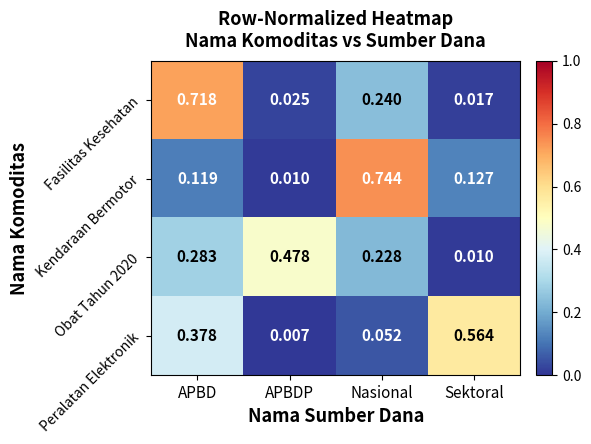

At how many categories does at least one series exceed 0?

4